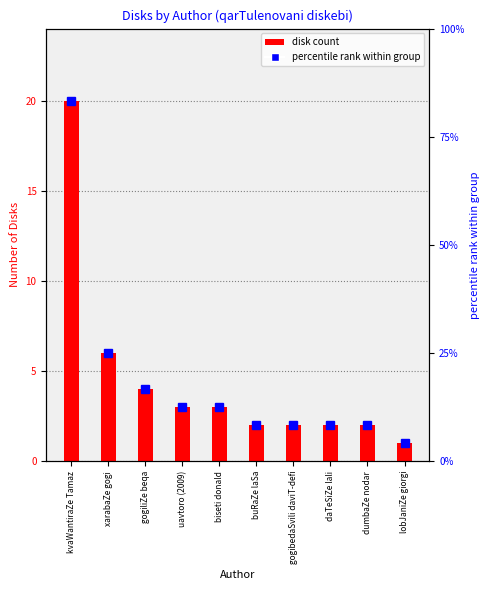

What is the minimum value shown in the chart?

1